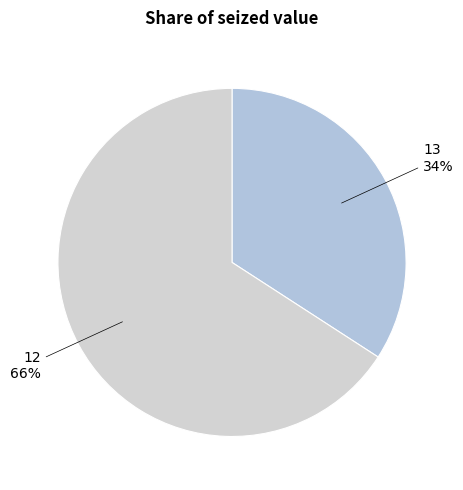

Which category has the biggest portion of the pie?

12